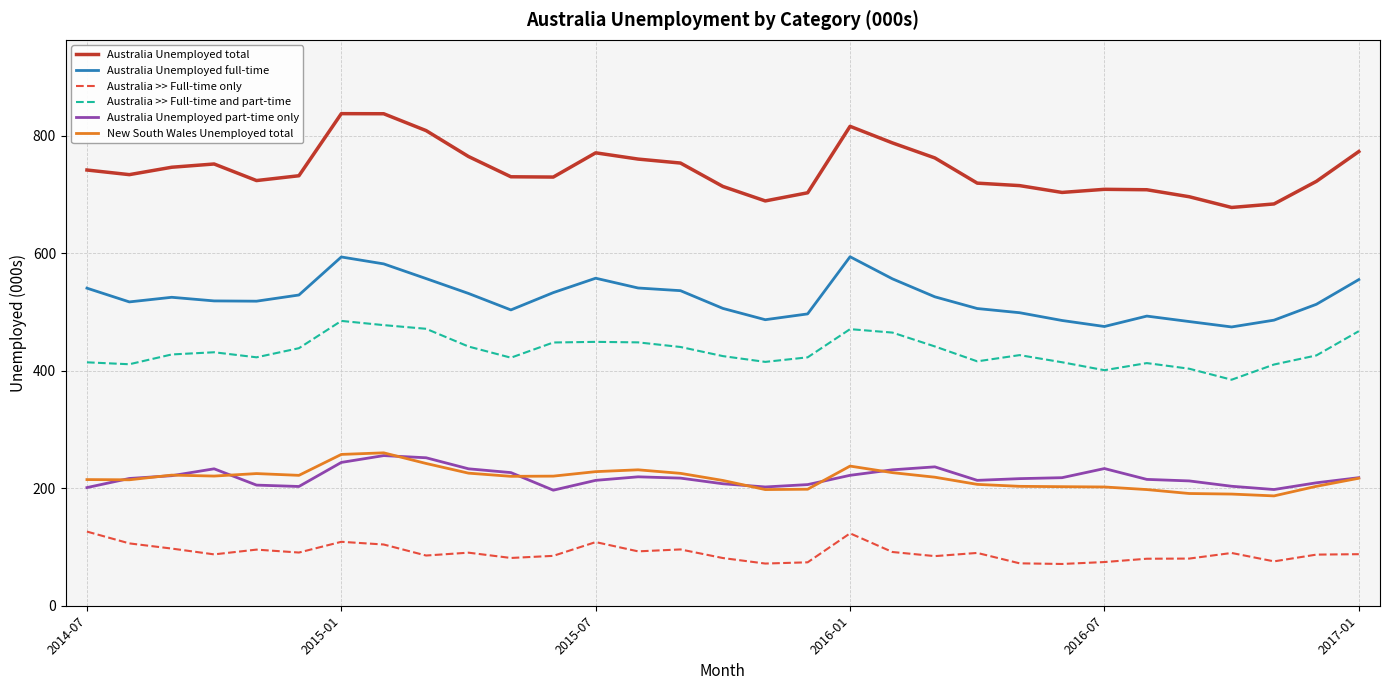

True or false: Australia >> Full-time only and Australia Unemployed full-time intersect in this chart.

False